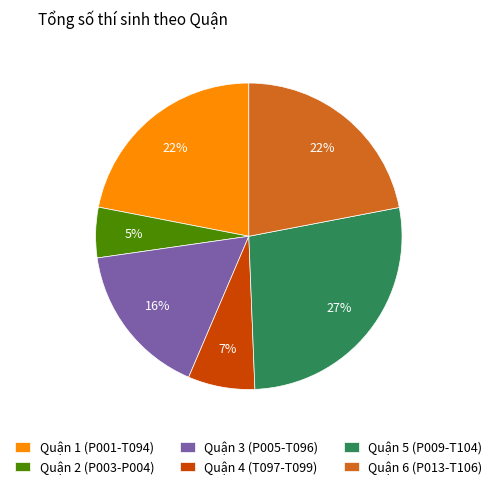

Is it true that Quận 6 (P013-T106) is 22% of the pie?

True